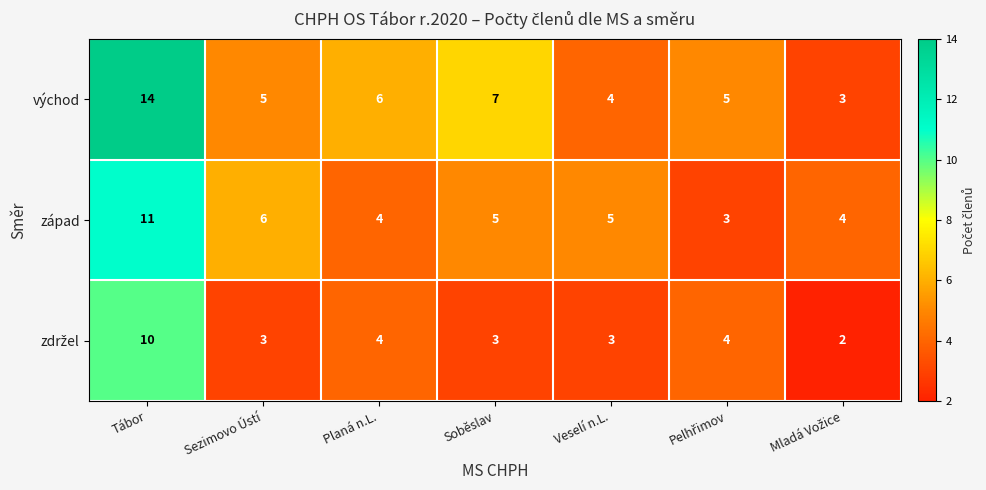

Which series has the widest spread of values?

východ